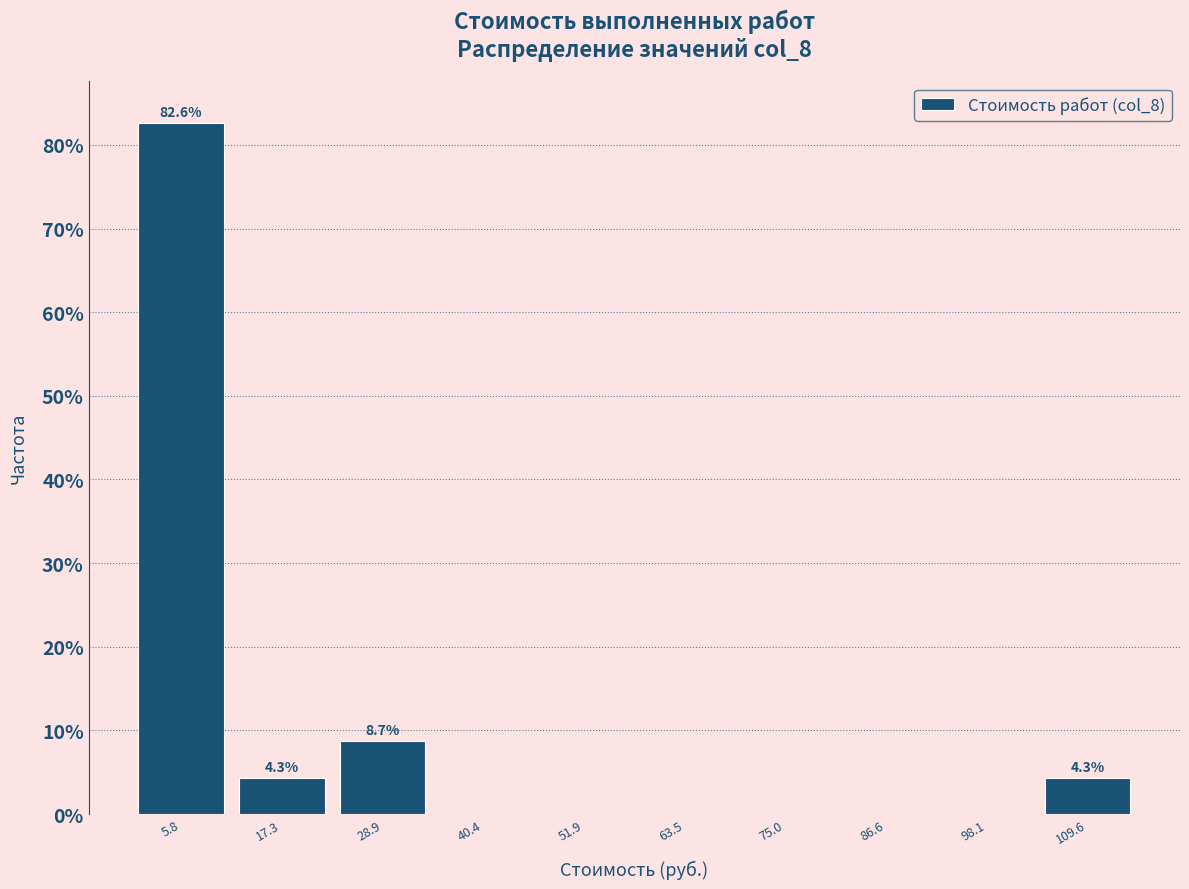

Over which range of the x-axis is the bar tallest?

0 to 12